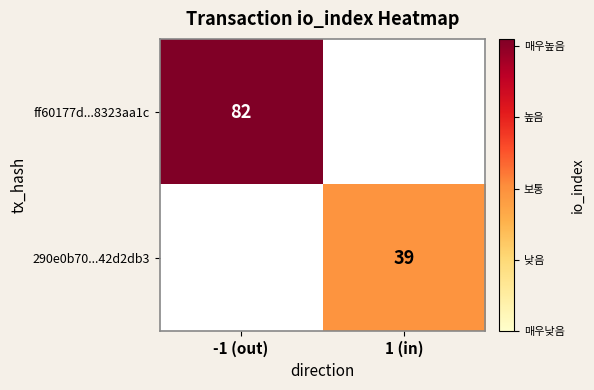

True or false: ff60177d...8323aa1c has a value of 82 at -1 (out).

True